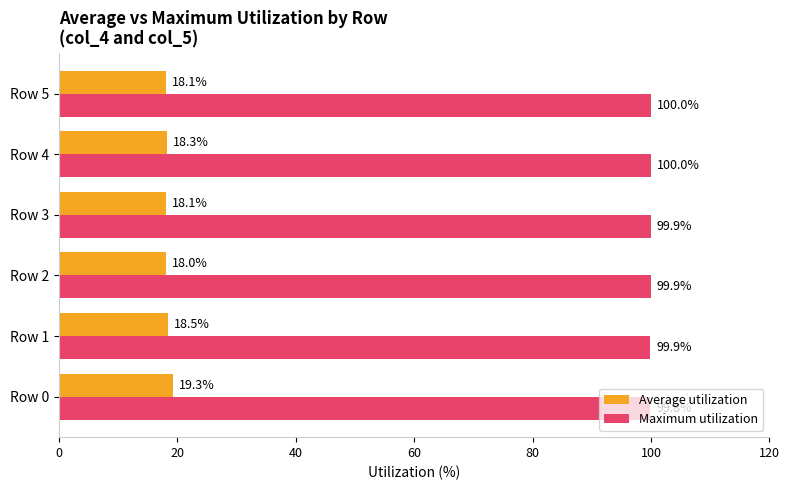

List the series in order of their overall mean, lowest first.

Average utilization, Maximum utilization